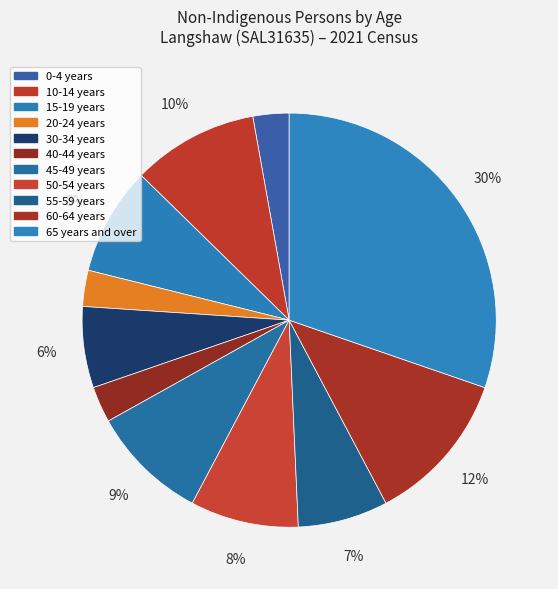

How many slices are in this pie chart?

11